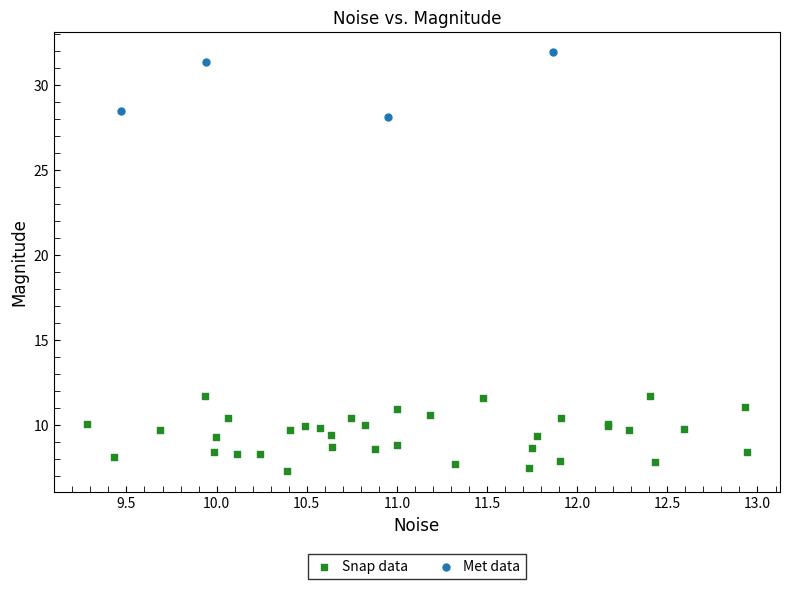

What are all the series names shown in the legend?

Snap data, Met data